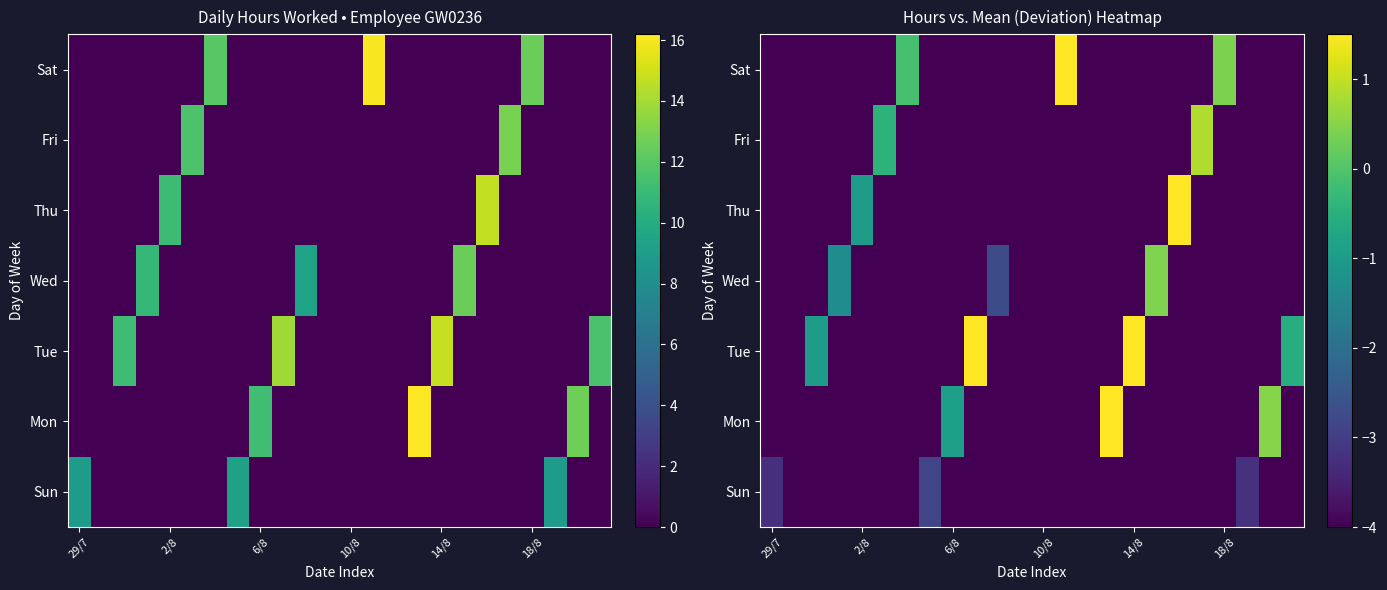

List the series in order of their peak value, lowest first.

Sun, Wed, Fri, Thu, Tue, Sat, Mon